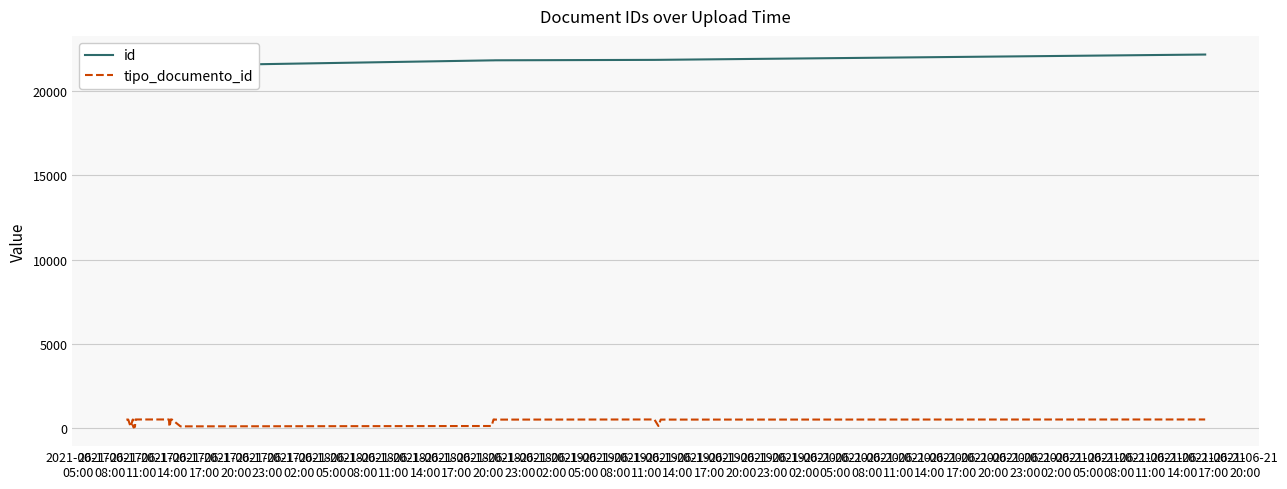

What is the minimum value for tipo_documento_id?

32